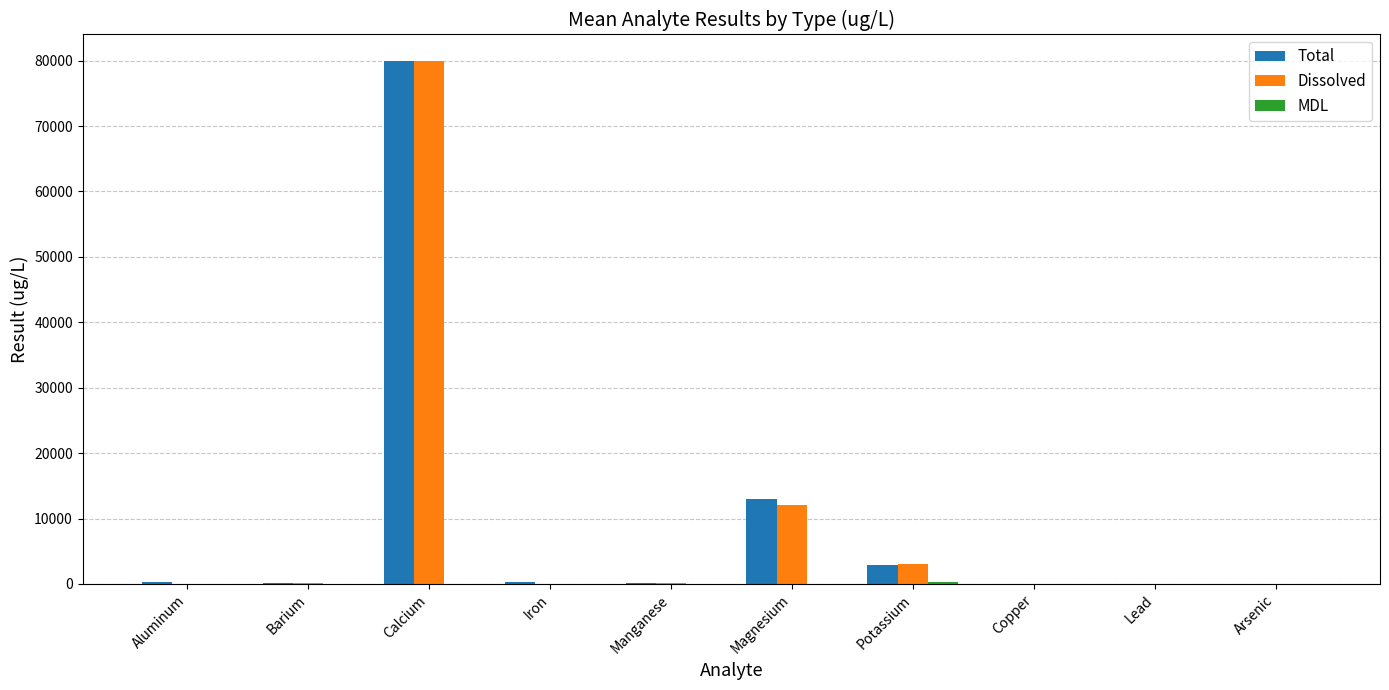

Where is Dissolved nearest to the value 40000?

Magnesium